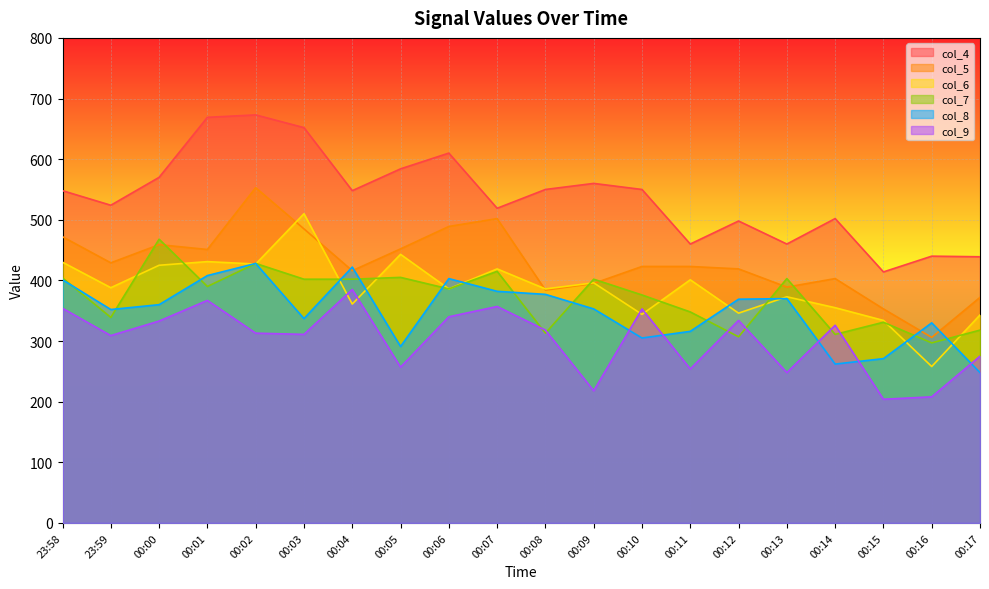

What is the difference between the maximum and minimum values in the col_6 series?

252